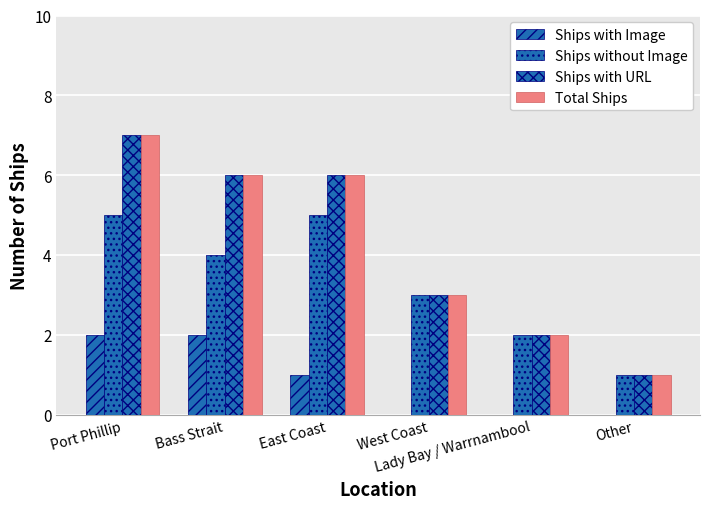

How many groups of bars are there?

6